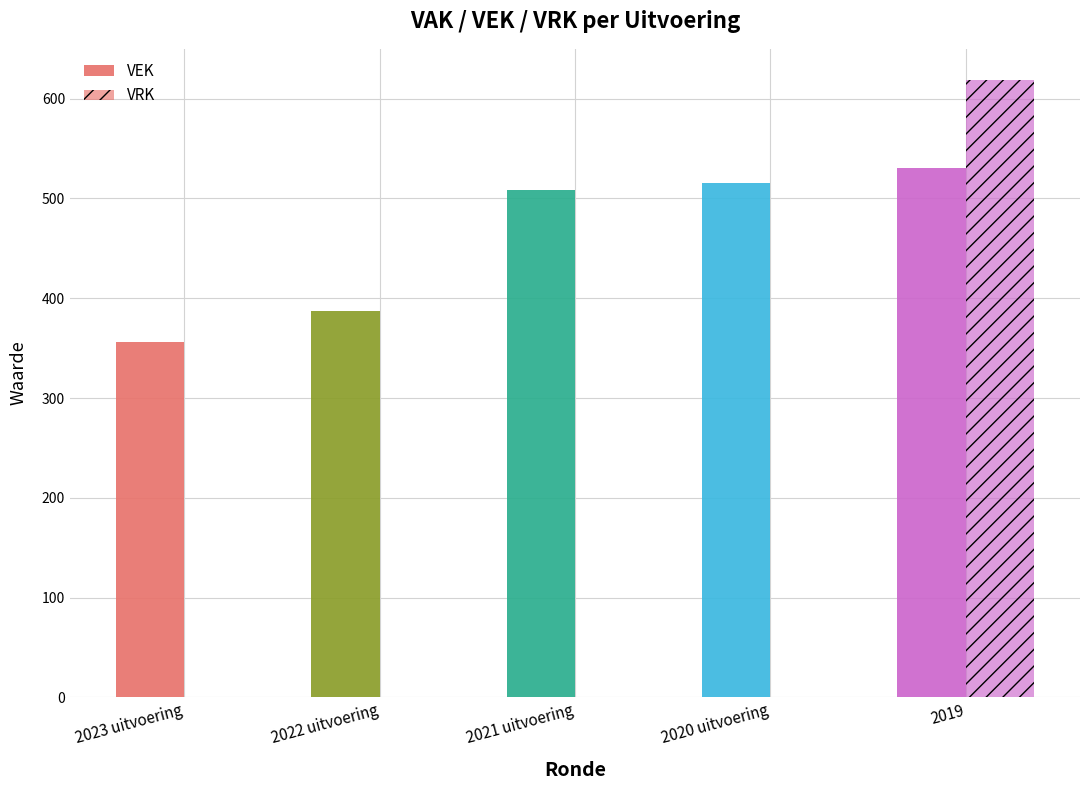

Reading right to left, list all the values displayed in this chart.

VEK: 2019=531	2020 uitvoering=515	2021 uitvoering=508	2022 uitvoering=387	2023 uitvoering=356
VRK: 2019=619	2020 uitvoering=0	2021 uitvoering=0	2022 uitvoering=0	2023 uitvoering=0